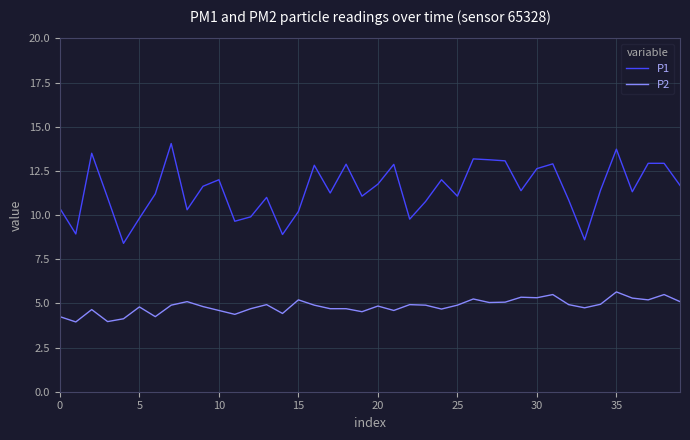

What is the maximum value for P1?

14.1